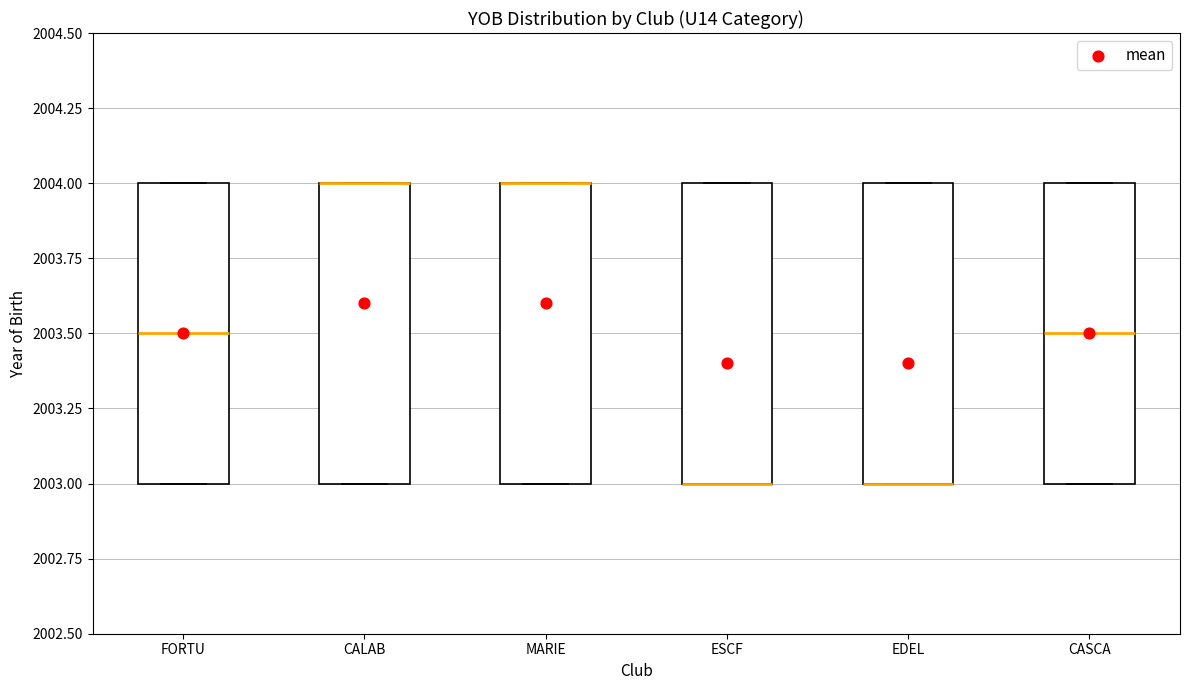

Reading left to right, read every box against the y-axis: the position of its median line, the range the box covers, and the ends of its whiskers. The values are not printed on the chart, so give them approximately, as read against the axis.

FORTU: median 2003.5, box 2003.0 to 2004.0, whiskers 2003.0 to 2004.0
CALAB: median 2004.0 (drawn on the box's upper edge), box 2003.0 to 2004.0, whiskers 2003.0 to 2004.0
MARIE: median 2004.0 (drawn on the box's upper edge), box 2003.0 to 2004.0, whiskers 2003.0 to 2004.0
ESCF: median 2003.0 (drawn on the box's lower edge), box 2003.0 to 2004.0, whiskers 2003.0 to 2004.0
EDEL: median 2003.0 (drawn on the box's lower edge), box 2003.0 to 2004.0, whiskers 2003.0 to 2004.0
CASCA: median 2003.5, box 2003.0 to 2004.0, whiskers 2003.0 to 2004.0